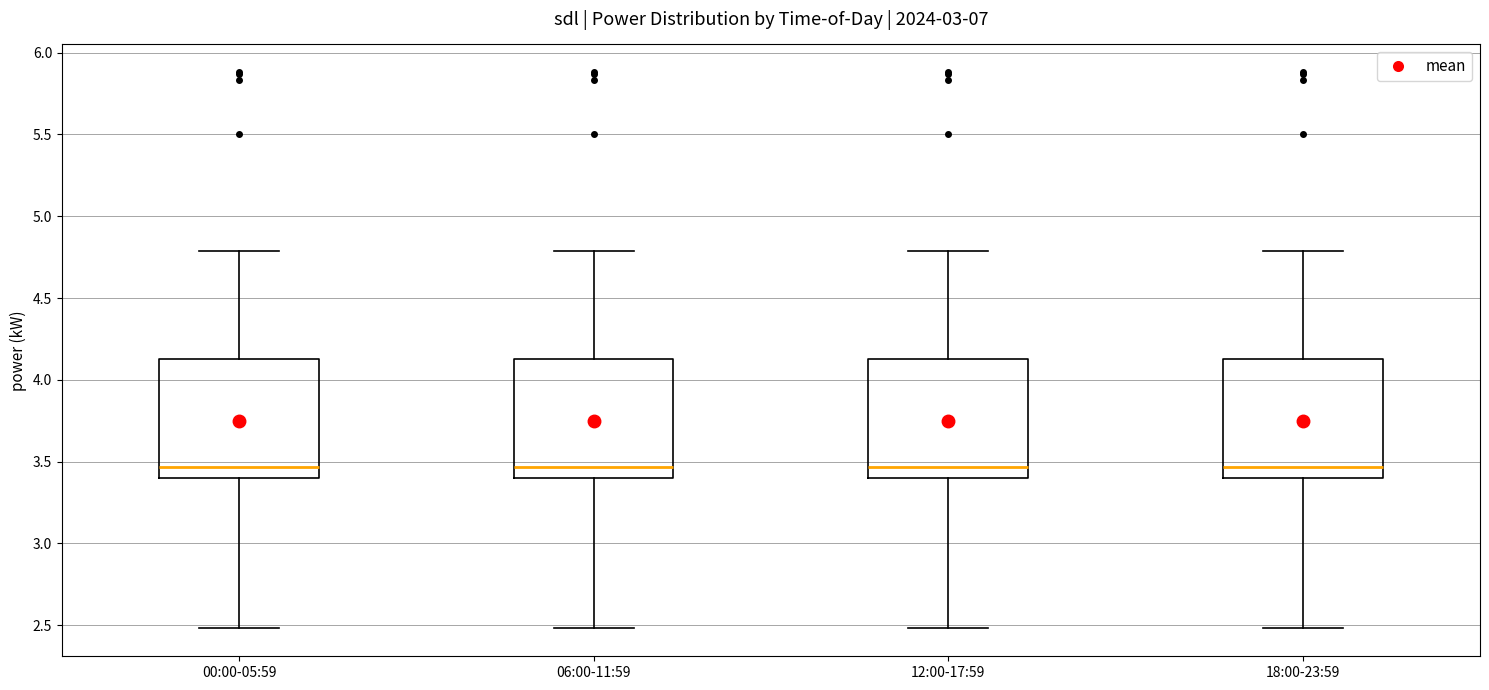

Reading left to right, transcribe this box plot: for each box, give where its median line is, the range the box spans, and where its two whiskers end, as read against the y-axis. The values are not printed on the chart, so give them approximately, as read against the axis.

00:00-05:59: median 3.45, box 3.40 to 4.15, whiskers 2.50 to 4.80
06:00-11:59: median 3.45, box 3.40 to 4.15, whiskers 2.50 to 4.80
12:00-17:59: median 3.45, box 3.40 to 4.15, whiskers 2.50 to 4.80
18:00-23:59: median 3.45, box 3.40 to 4.15, whiskers 2.50 to 4.80